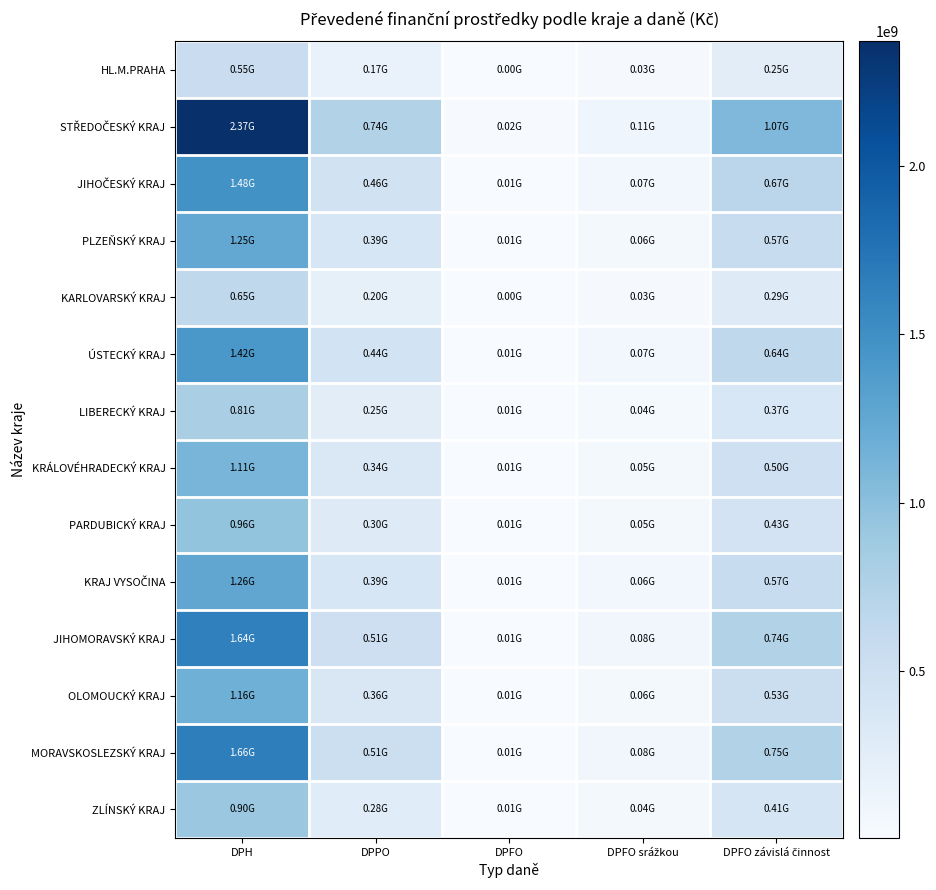

What is the spread (max minus min) of values at DPFO srážkou?

86900449